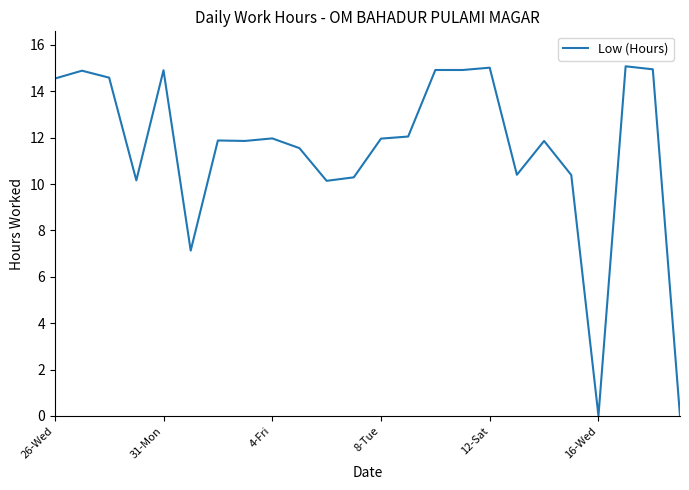

What is the difference between the maximum and minimum values?

15.1